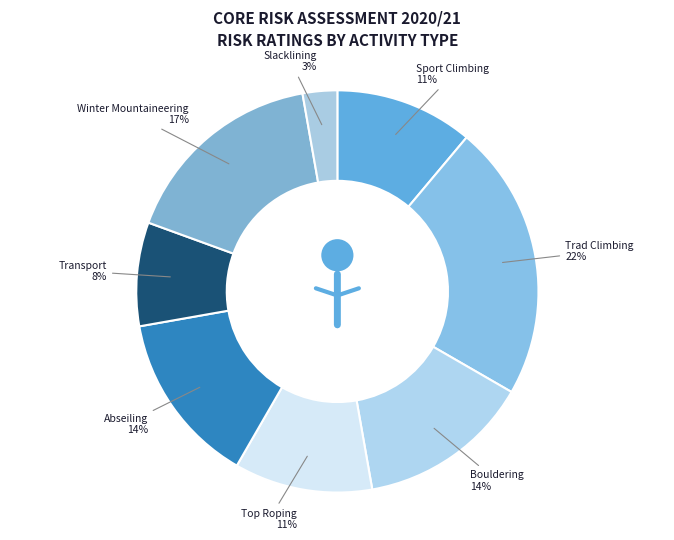

Rank the categories by value from lowest to highest.

Slacklining, Transport, Sport Climbing, Top Roping, Bouldering, Abseiling, Winter Mountaineering, Trad Climbing